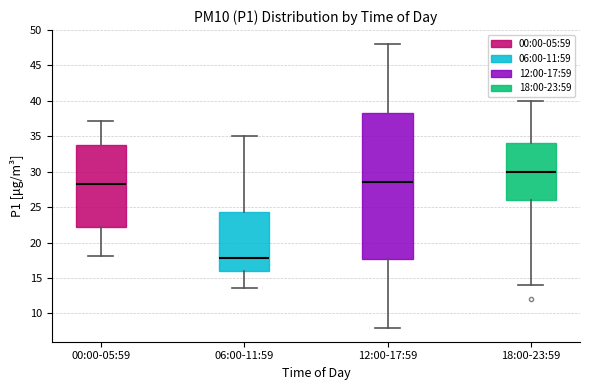

Reading left to right, transcribe this box plot: for each box, give where its median line is, the range the box spans, and where its two whiskers end, as read against the y-axis. The values are not printed on the chart, so give them approximately, as read against the axis.

00:00-05:59: median 28.5, box 22.0 to 34.0, whiskers 18.0 to 37.0
06:00-11:59: median 18.0, box 16.0 to 24.5, whiskers 13.5 to 35.0
12:00-17:59: median 28.5, box 18.0 to 38.5, whiskers 8.0 to 48.0
18:00-23:59: median 30.0, box 26.0 to 34.0, whiskers 14.0 to 40.0